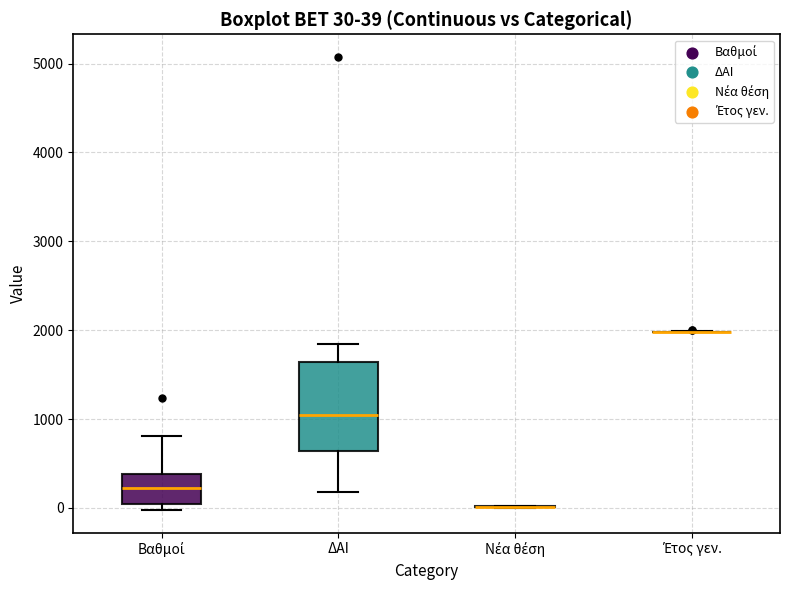

Comparing the boxes themselves (not the whiskers), which one is the tallest?

ΔΑΙ